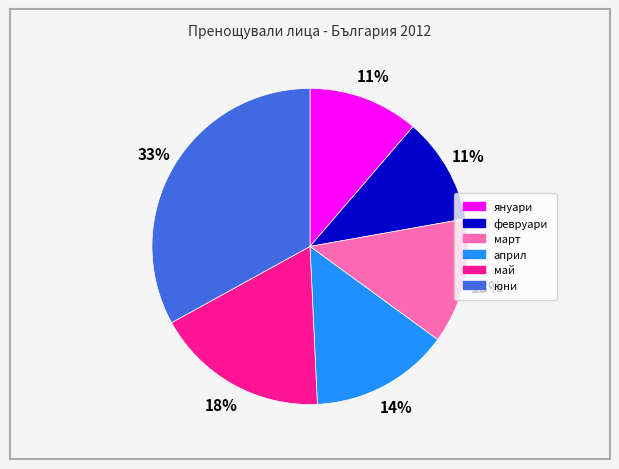

What is the largest slice in the pie chart?

юни